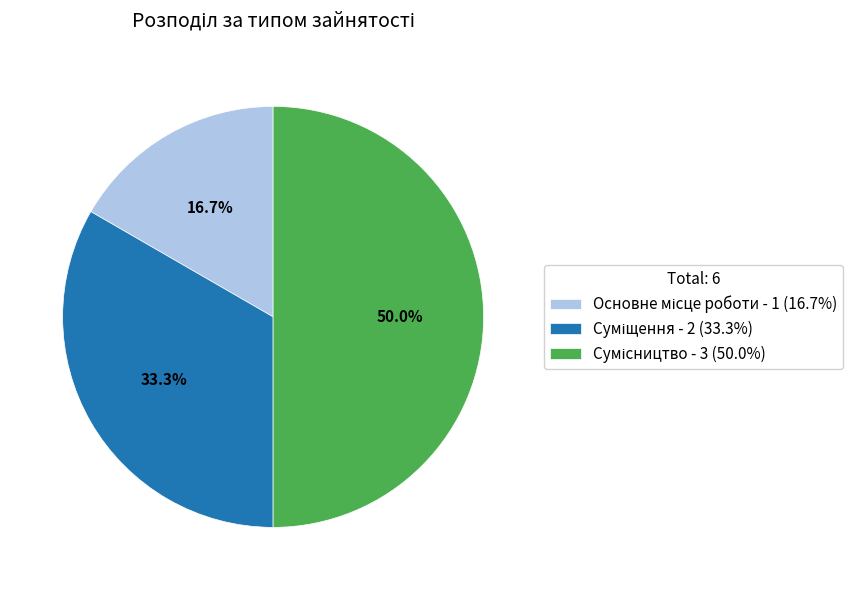

Count the number of slices in the pie.

3